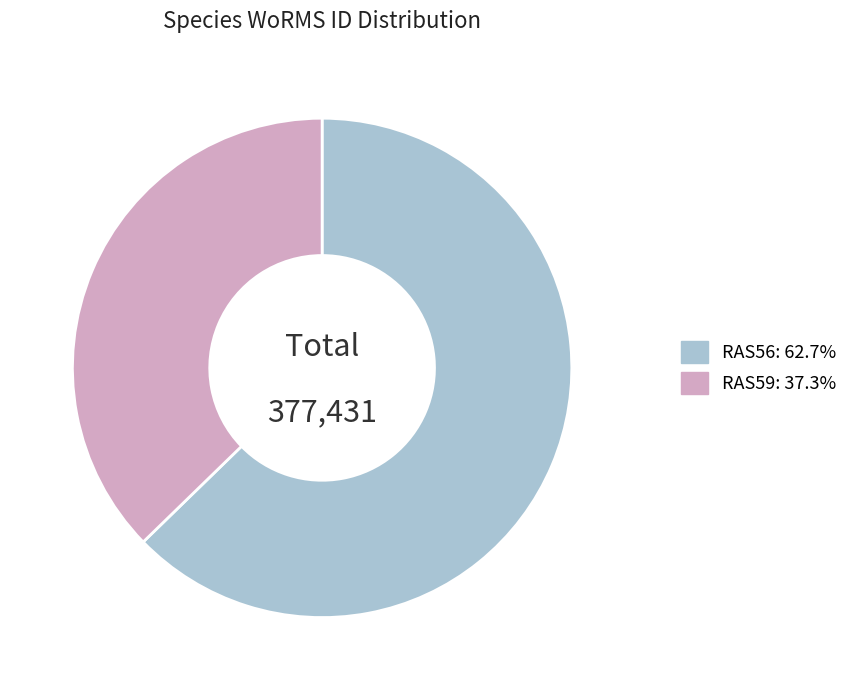

Combined, do RAS56 and RAS59 account for over 50%?

Yes